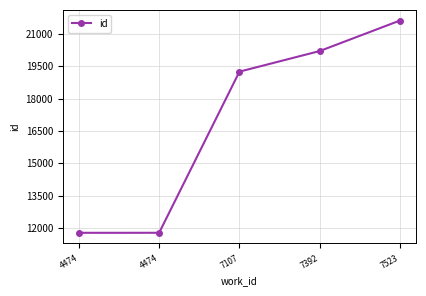

Is it true that the value at 4474 is 11770?

True